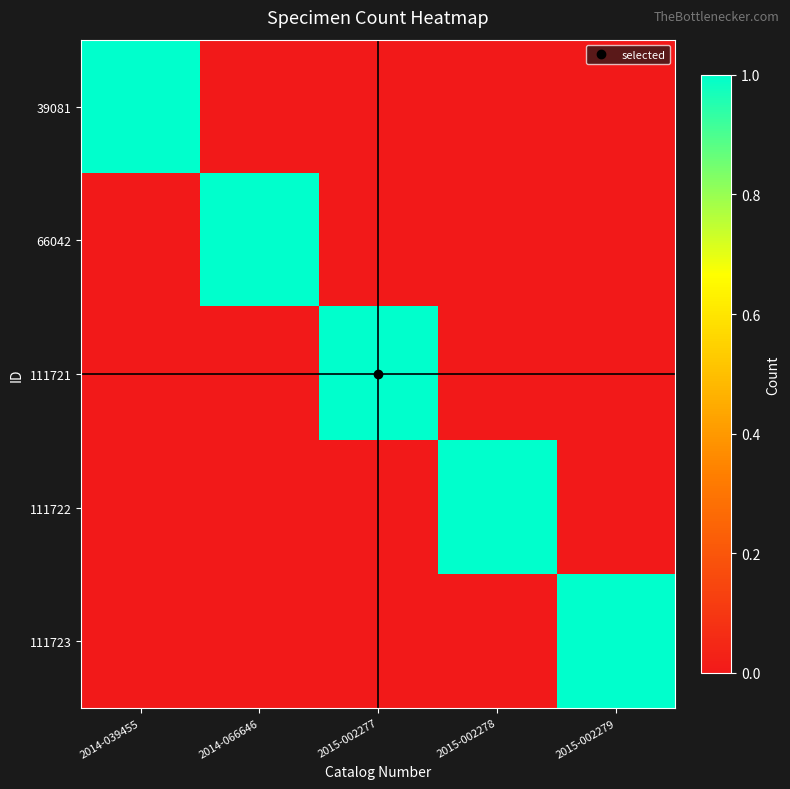

Which series has the widest spread of values?

39081